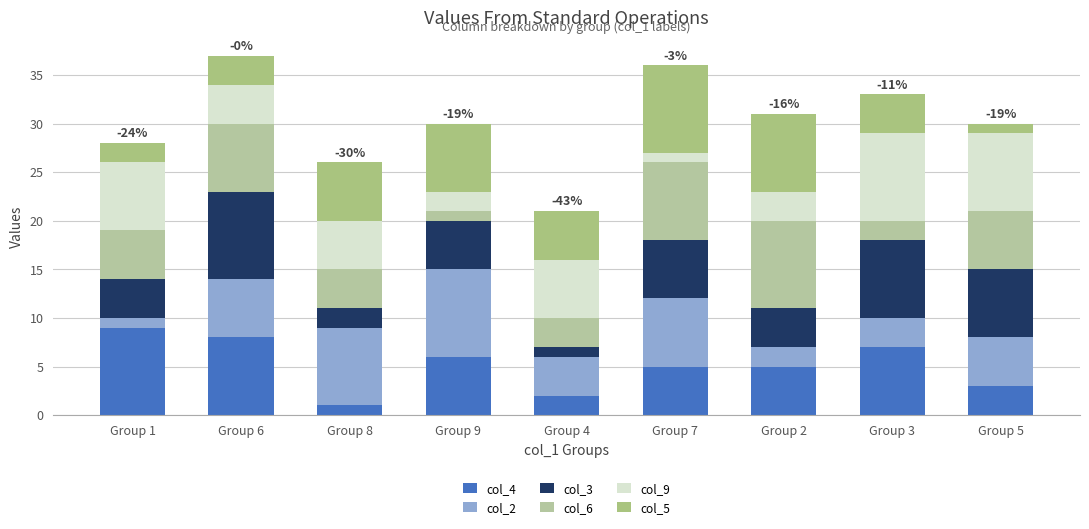

How many data points does each series have?

9